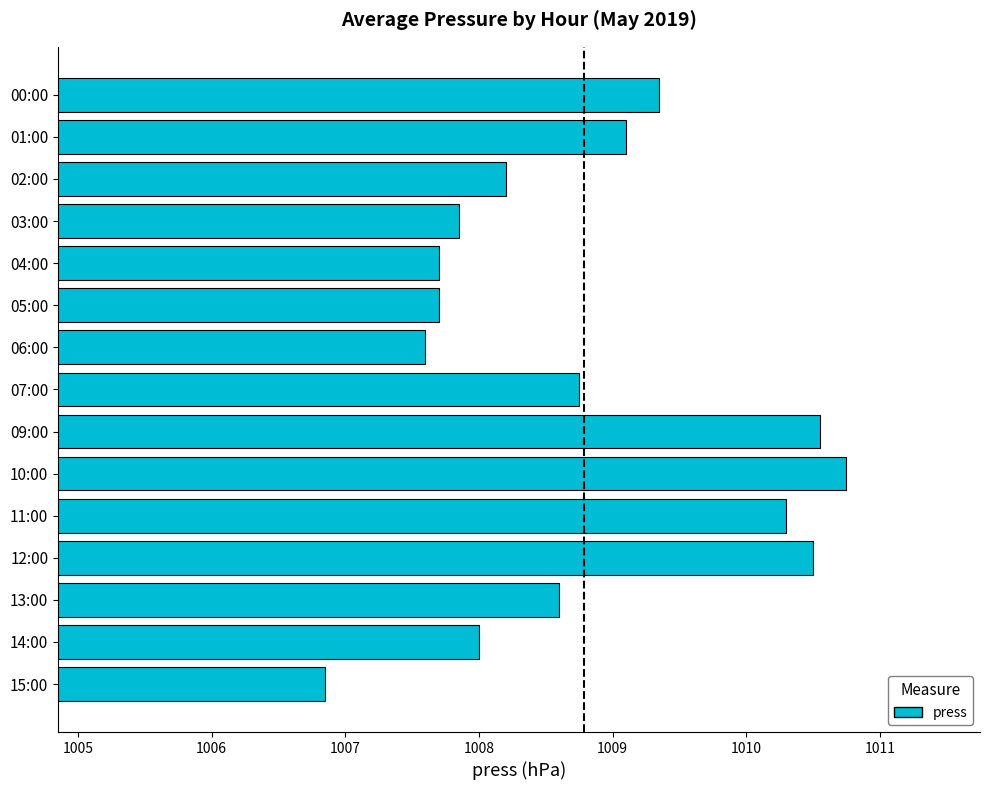

Between 02:00 and 00:00, which is larger?

00:00